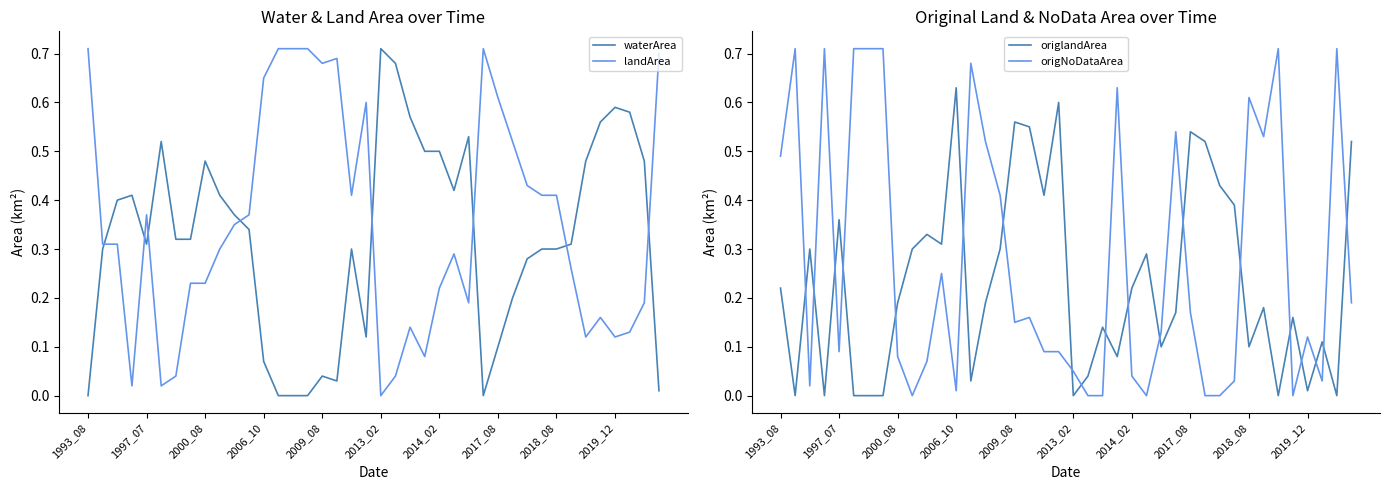

What are all the series names shown in the legend?

waterArea, landArea, origlandArea, origNoDataArea